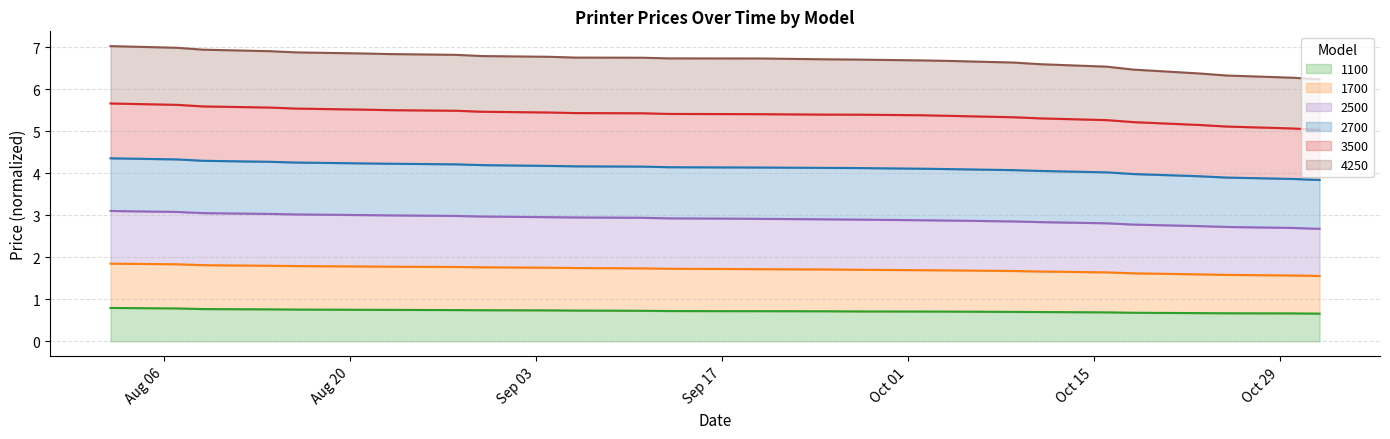

Is the value of 3500 at 01.11.2018 greater than the value of 1700 at 04.09.2018?

Yes